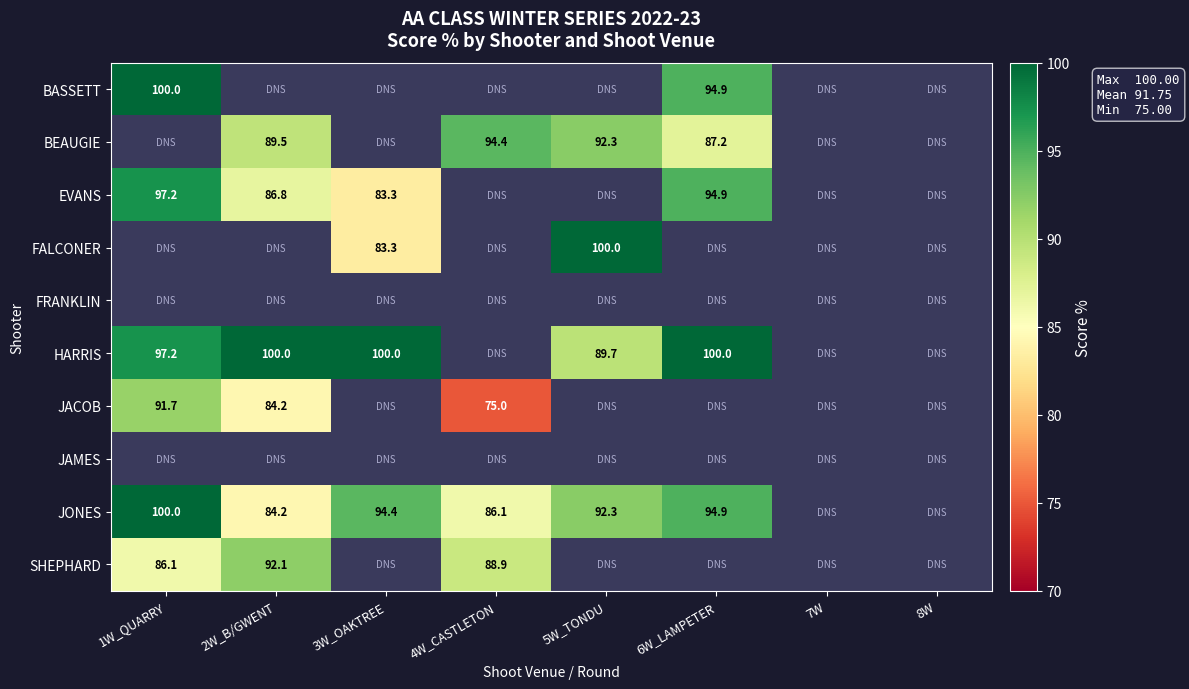

What is the difference between the EVANS values at 6W_LAMPETER and 2W_B/GWENT?

8.1